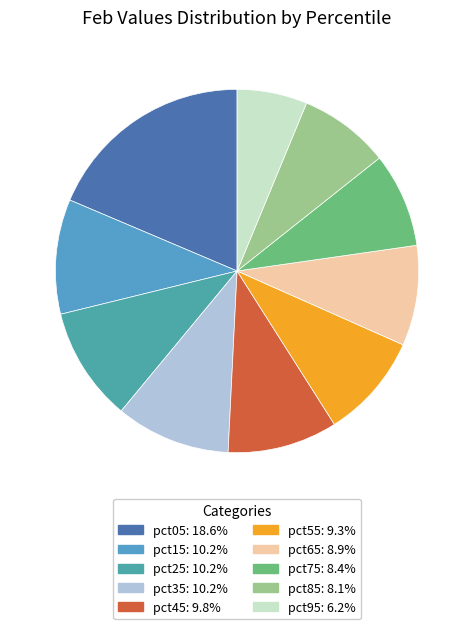

How many segments does this pie chart have?

10